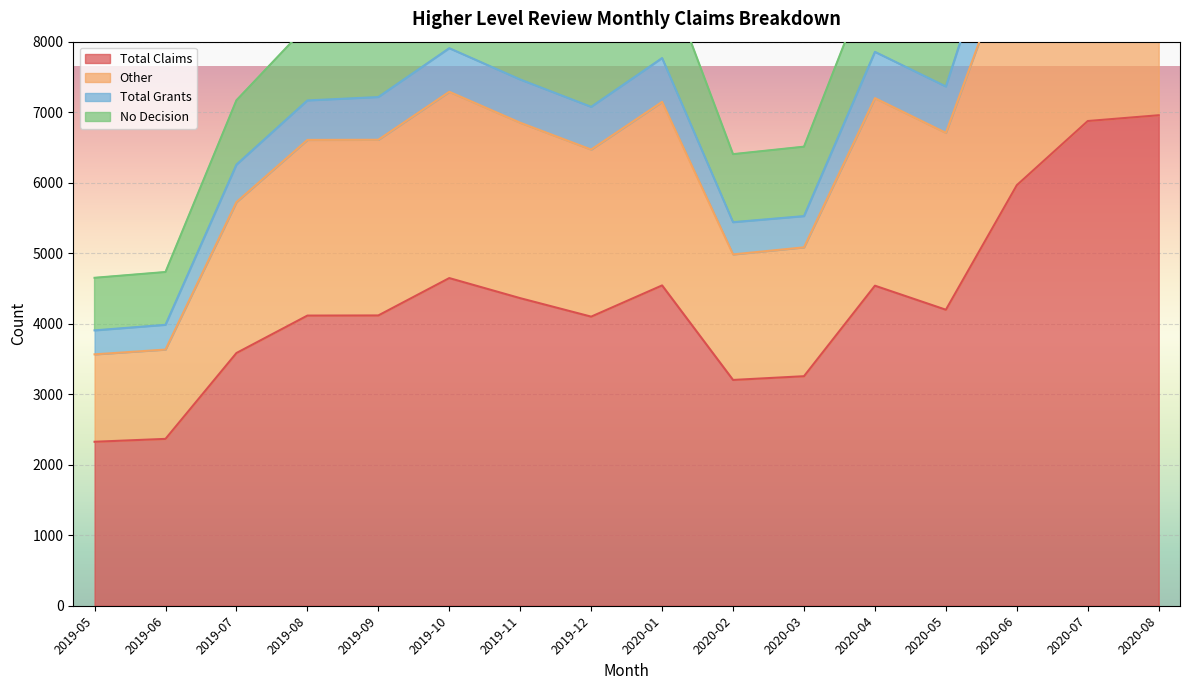

What is the difference between the Total Grants values at 2020-01 and 2020-06?

2703